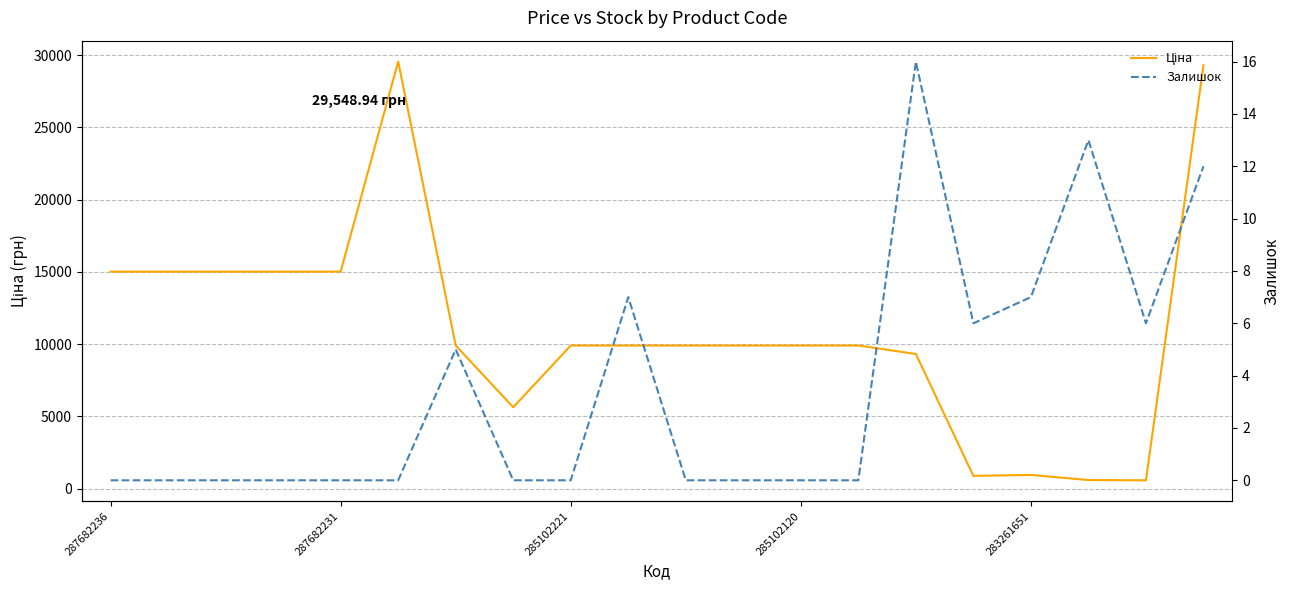

What is the sum of all Ціна values?

221291.0